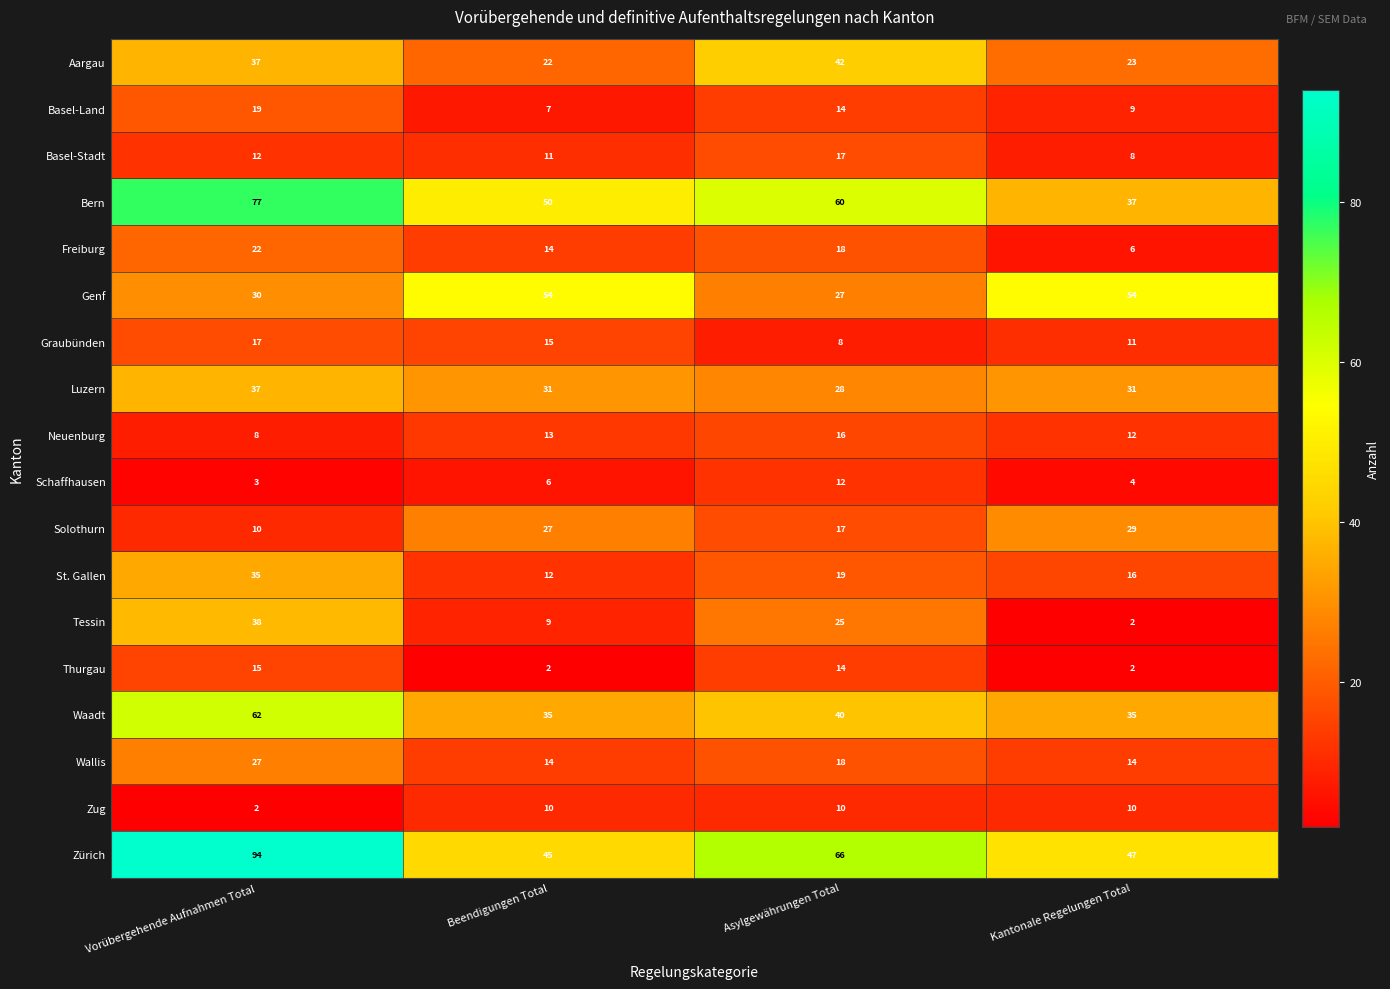

What is the total value across all series at Kantonale Regelungen Total?

350